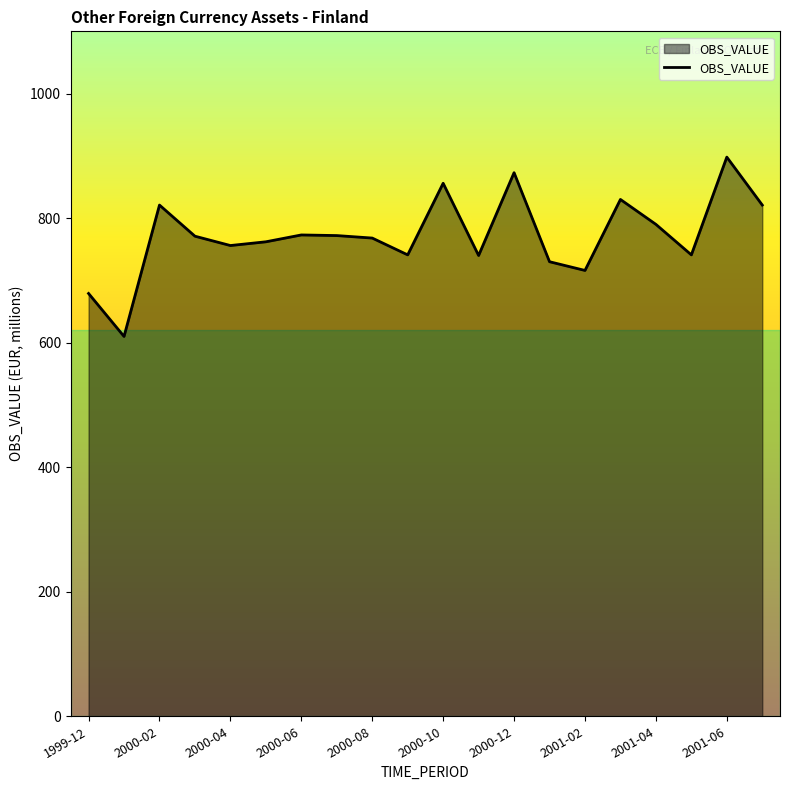

What is the minimum value shown in the chart?

610